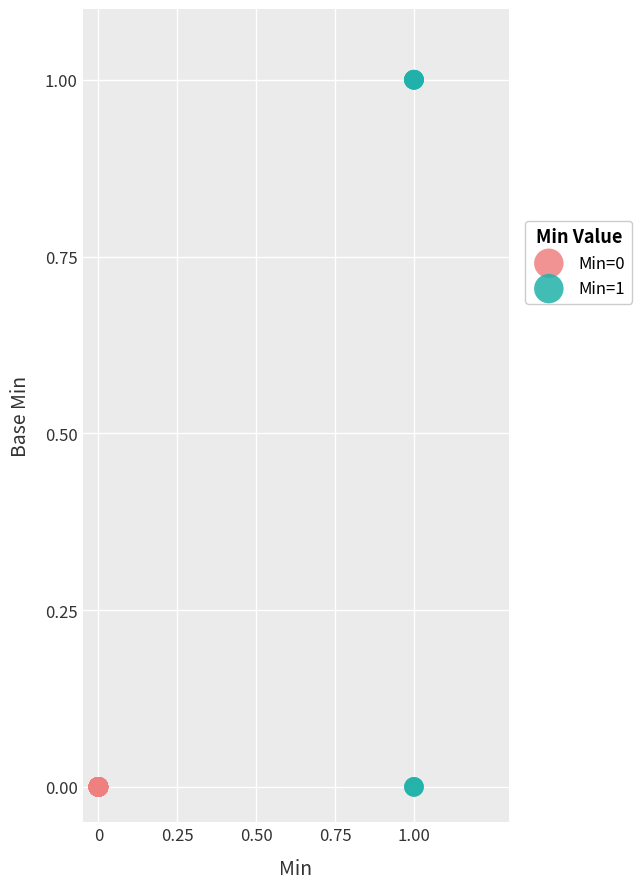

Which series contains the highest Y value?

Min=1